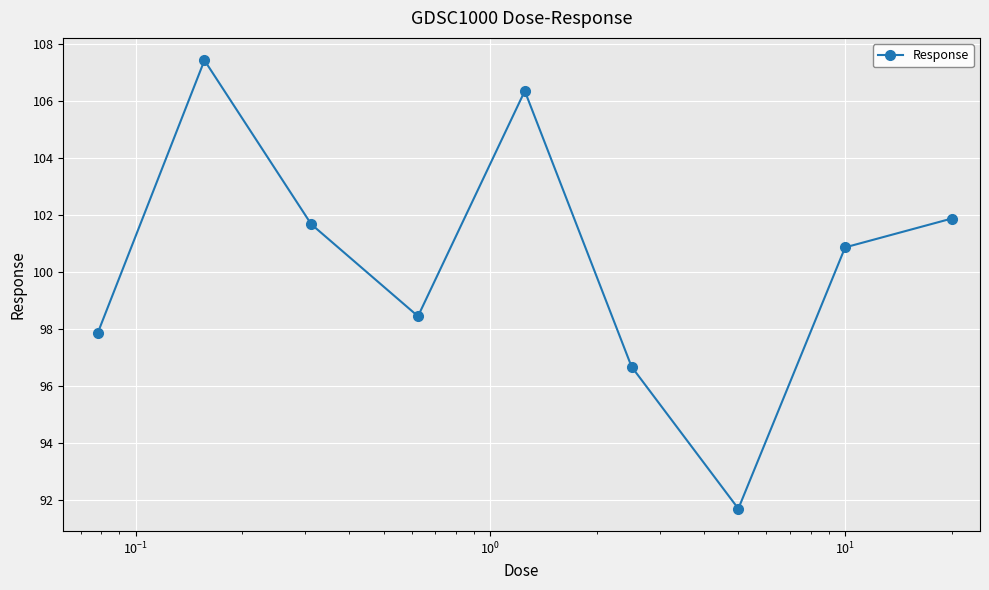

How many interior local peaks (higher than both neighbors) does the data have?

2